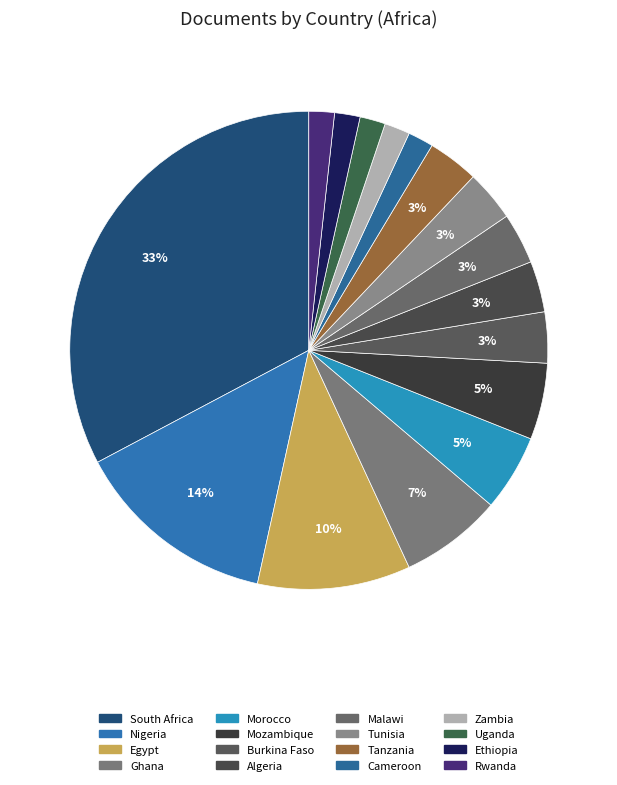

How much of the chart is everything except Nigeria?

86.2%